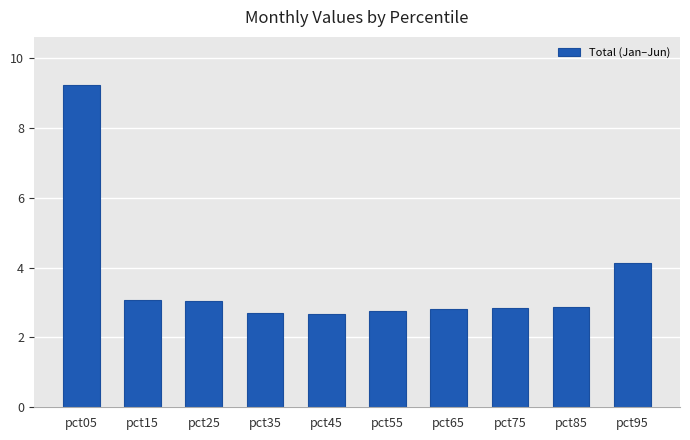

True or false: the data shows 2.7 at pct35.

True